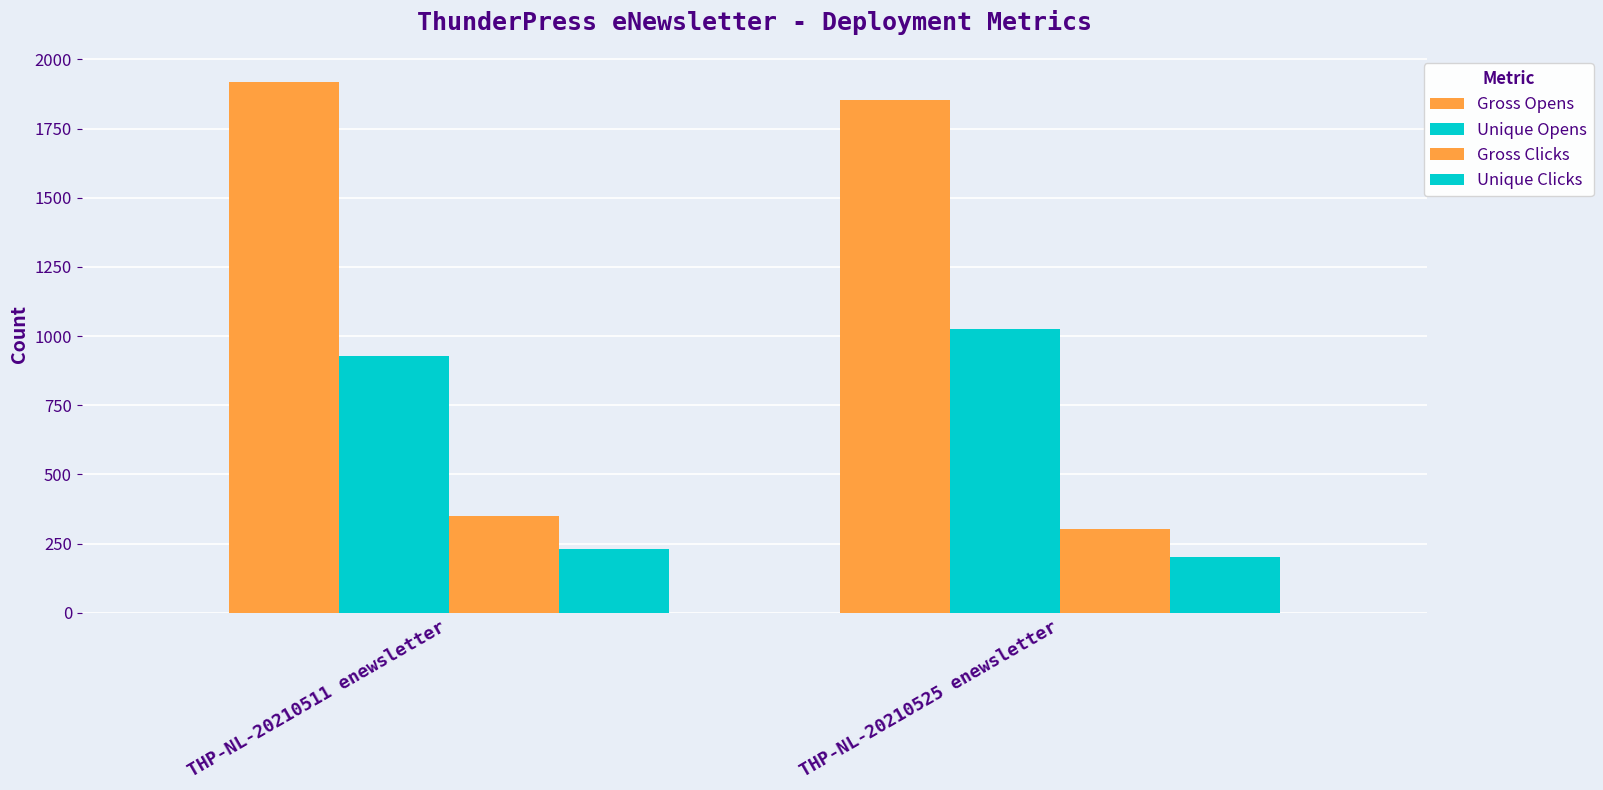

What is the difference between the maximum and minimum values in the Gross Opens series?

67